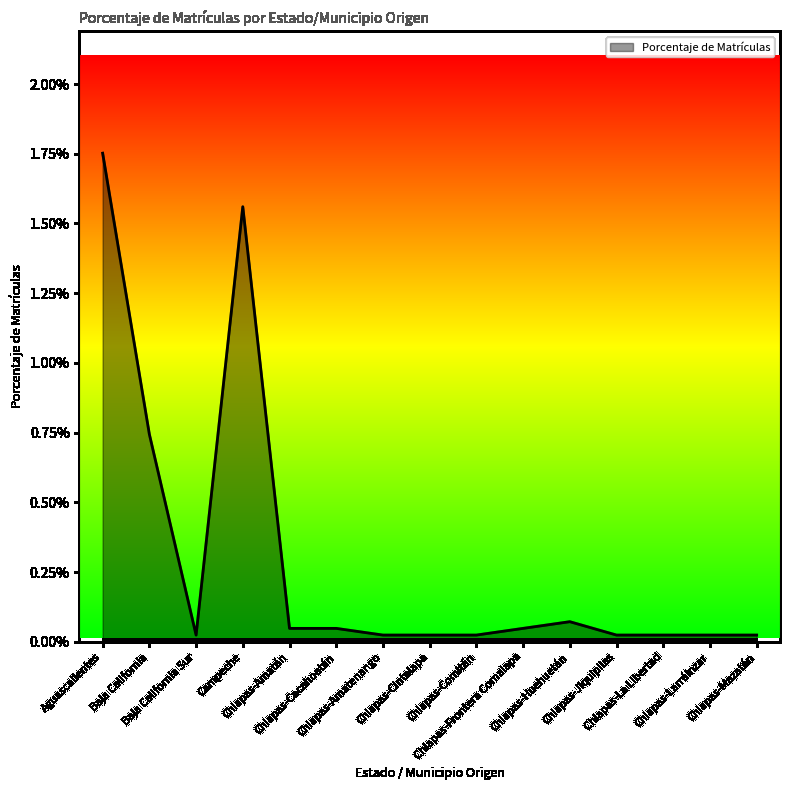

Is this an area chart (filled region under the line)?

Yes